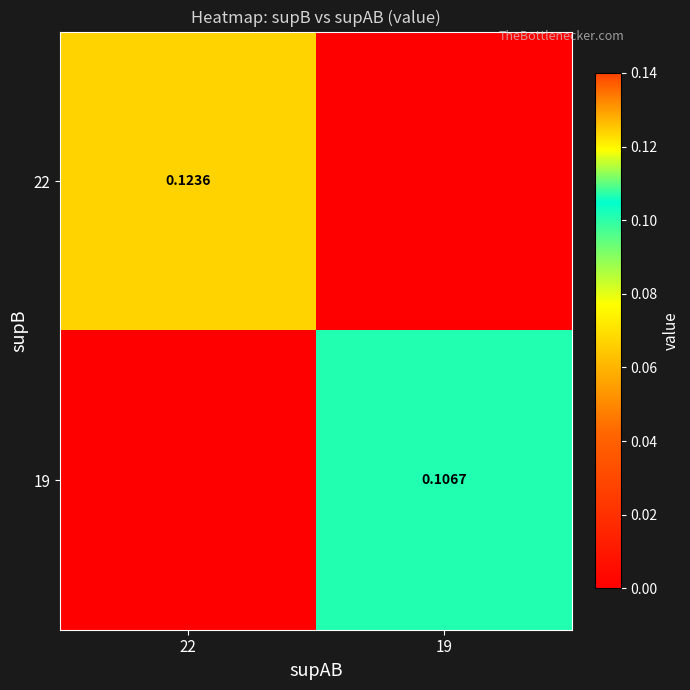

What is the difference between the 22 values at 19 and 22?

0.1